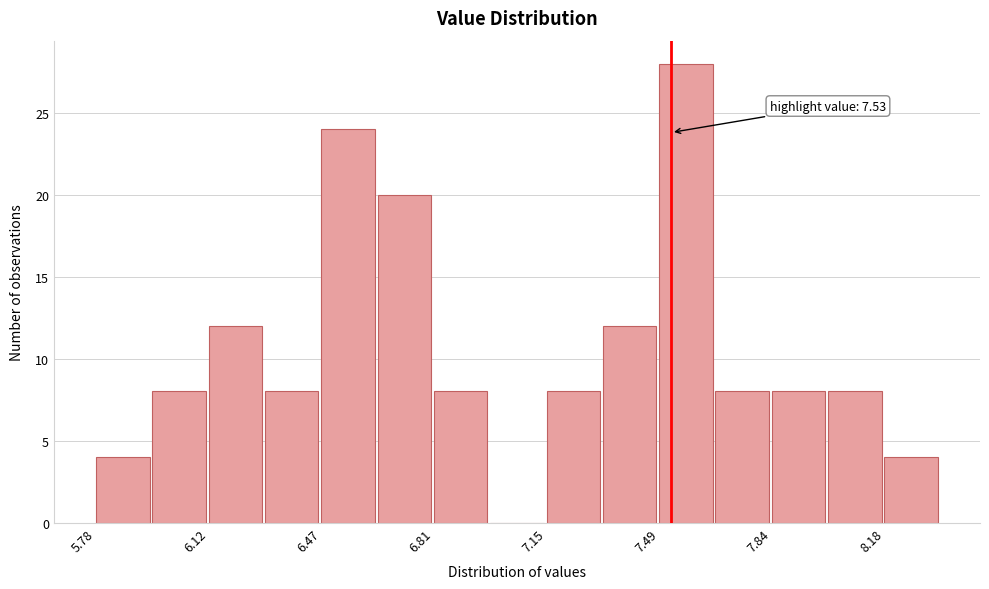

Read against the x-axis, roughly where is the centre of the tallest bar?

7.55